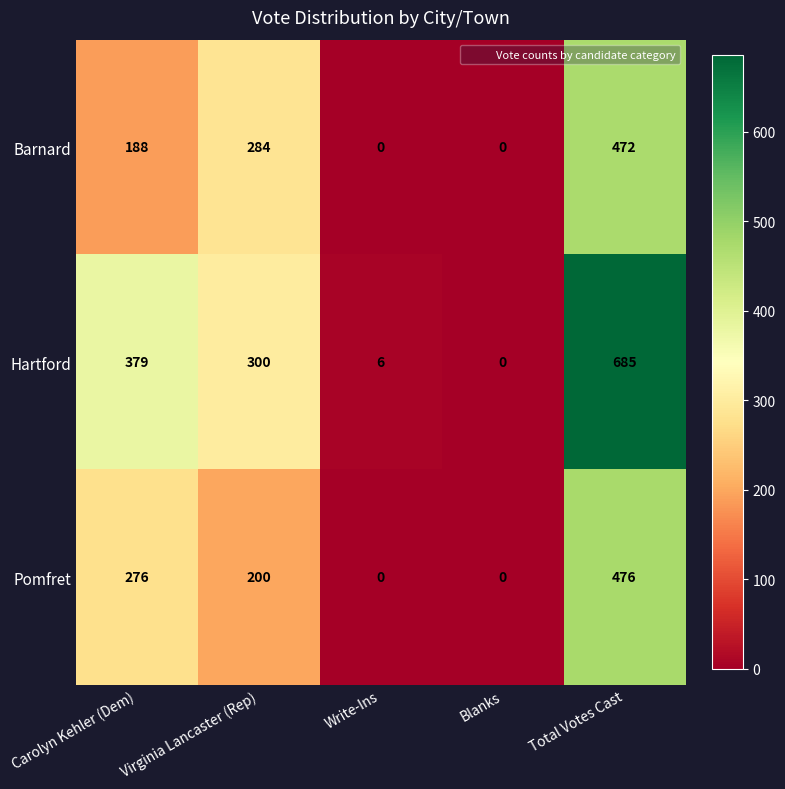

Where does the Hartford series first go above 300?

Carolyn Kehler (Dem)